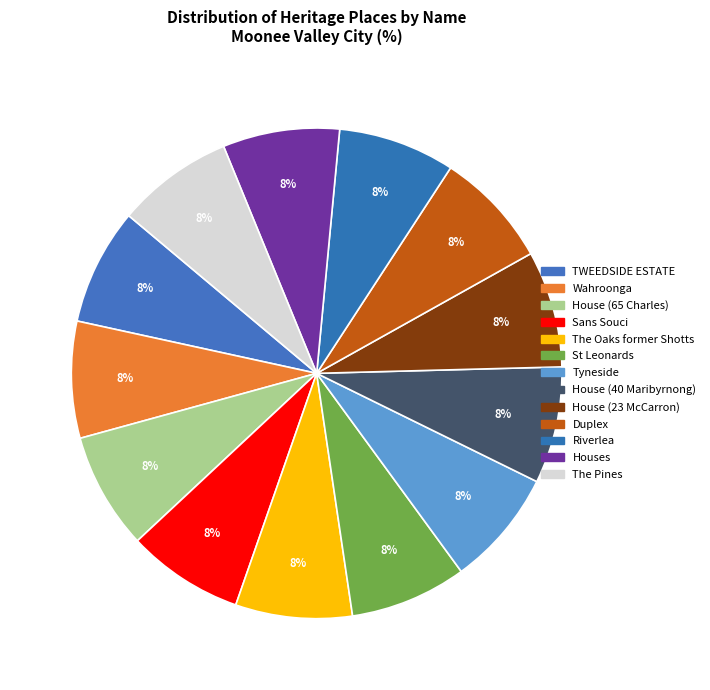

What is the smallest slice in the pie chart?

TWEEDSIDE ESTATE